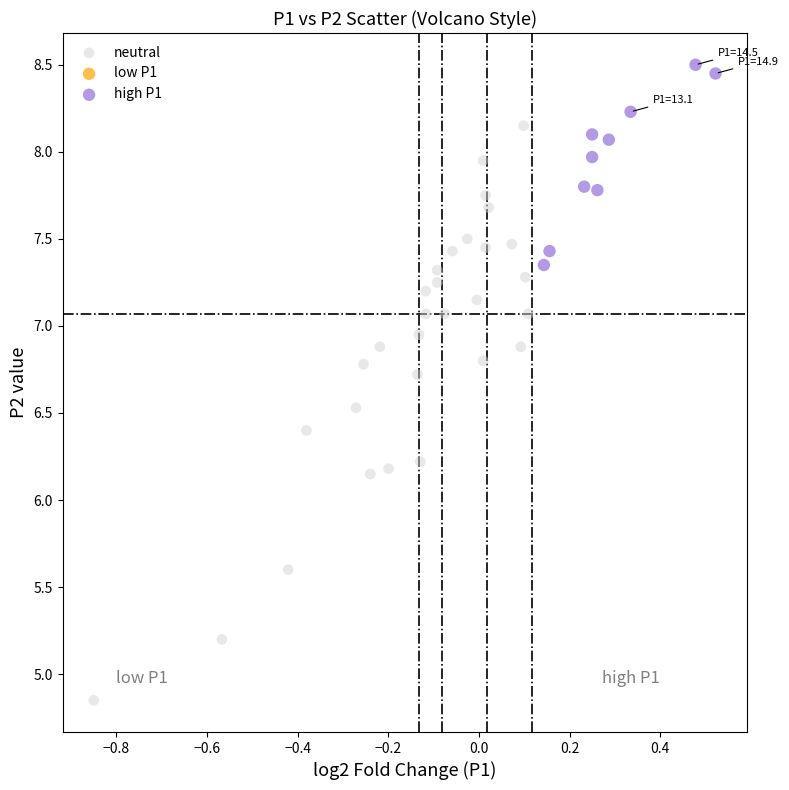

Which series reaches the minimum Y coordinate?

neutral